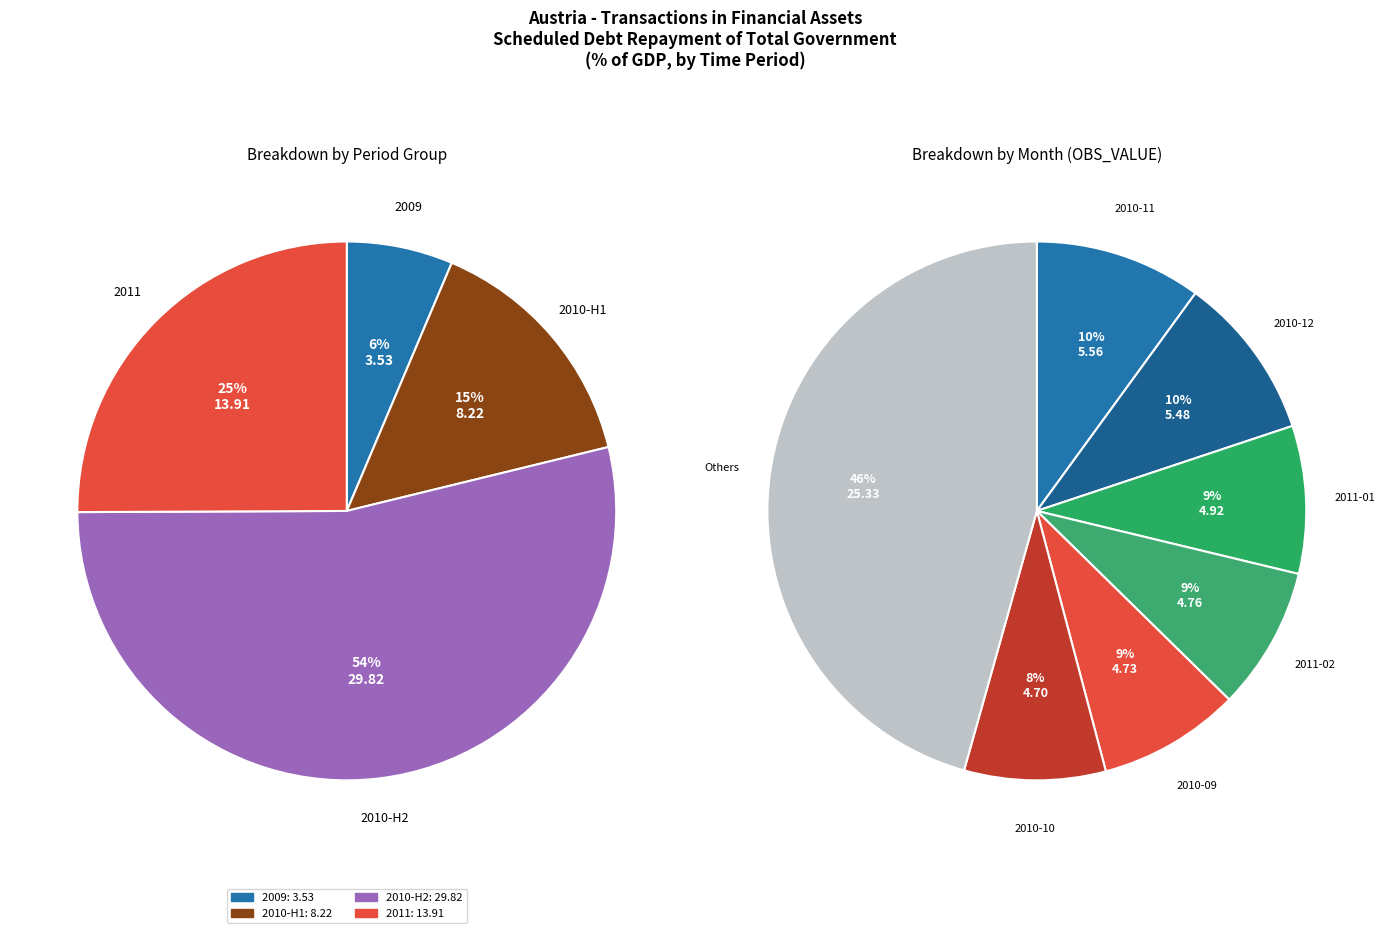

Is the sum of 2010-08 and 2011-03 greater than half?

No